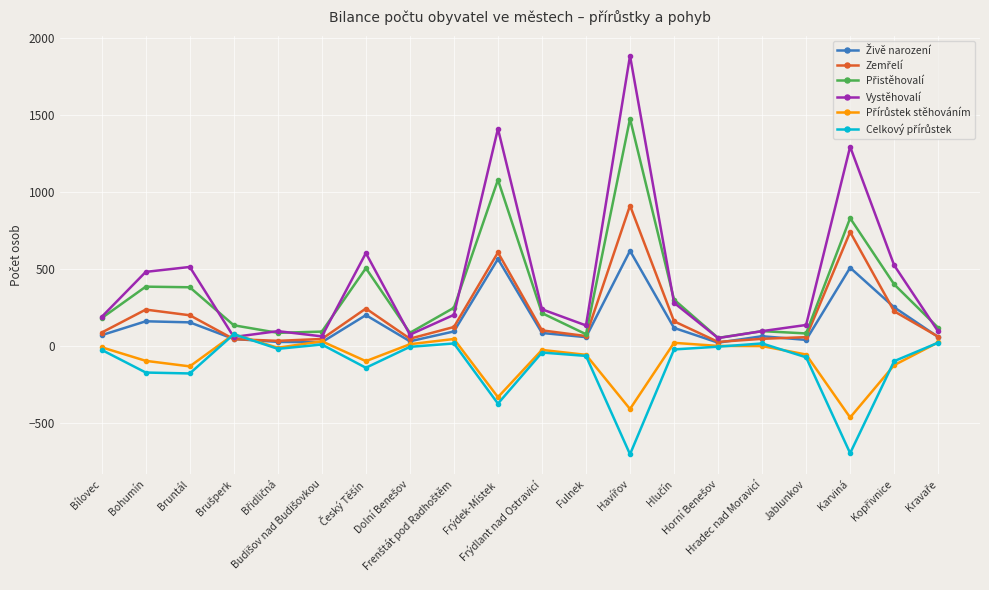

Which series has the largest range (max minus min)?

Vystěhovalí